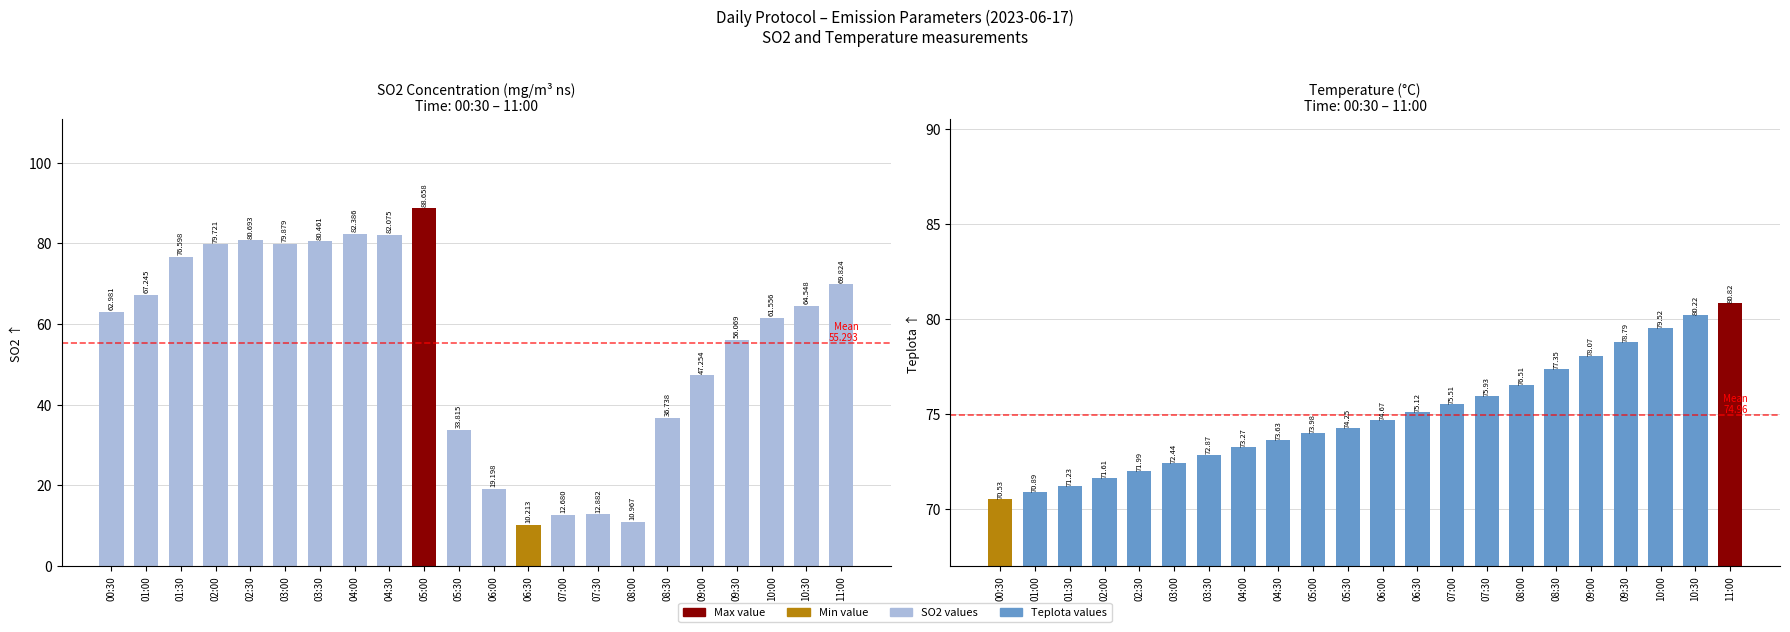

At which label does SO2 first exceed 64?

01:00